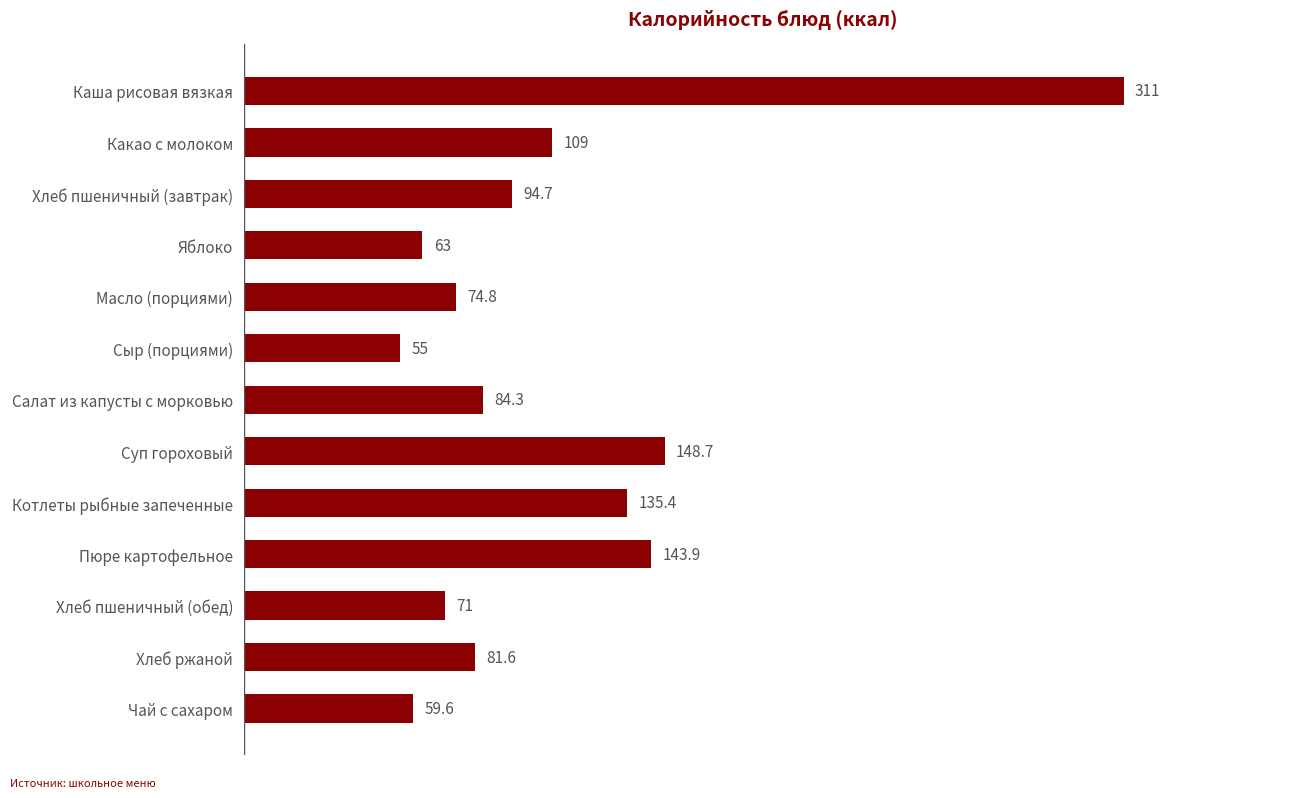

How many data points does each series have?

13